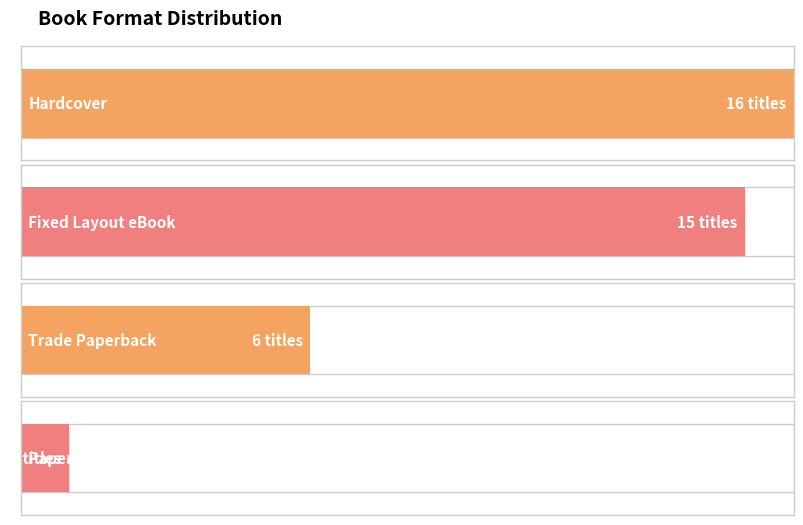

Reading left to right, transcribe all the data shown in this chart.

16	15	6	1